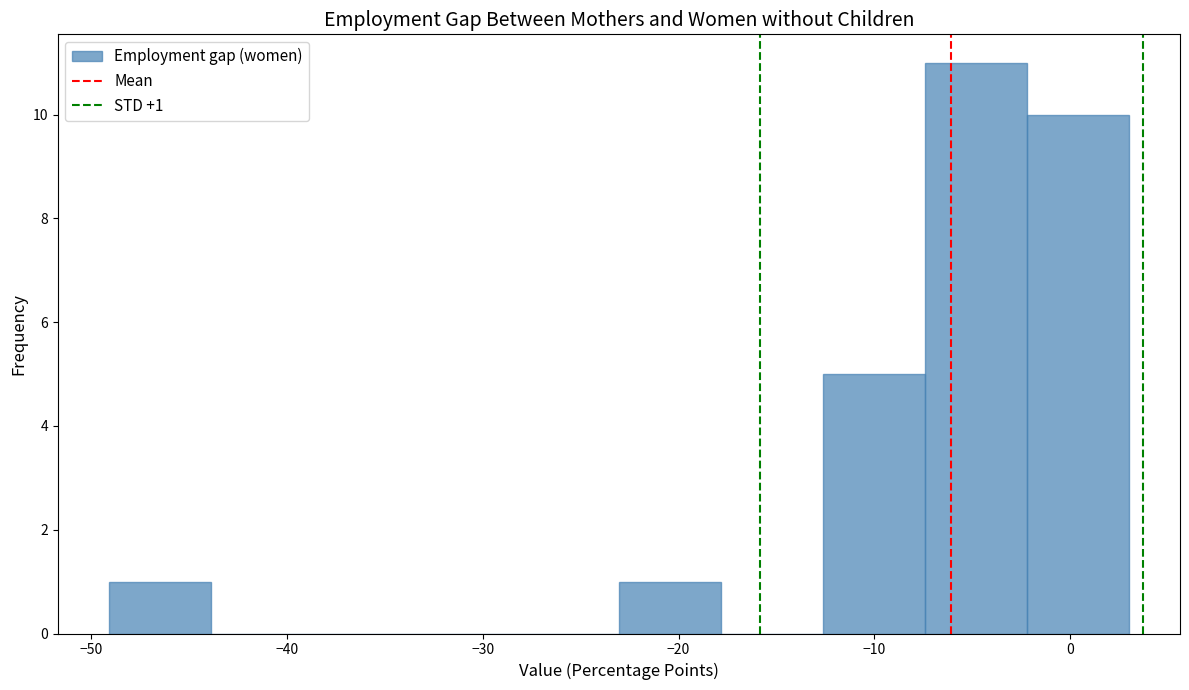

Which range on the x-axis has the tallest bar?

-7 to -2